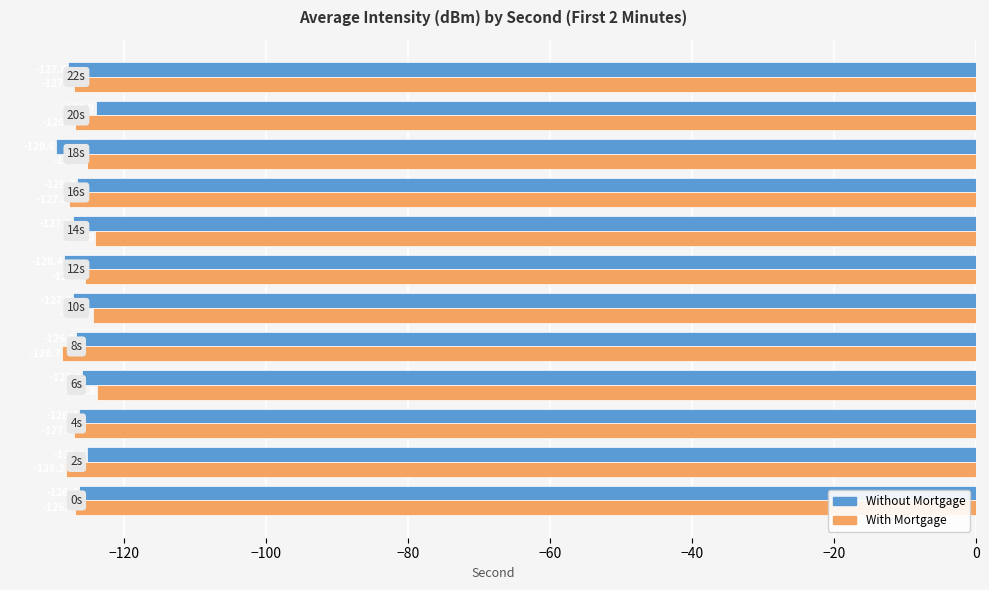

List the series in order of their peak value, highest first.

With Mortgage, Without Mortgage